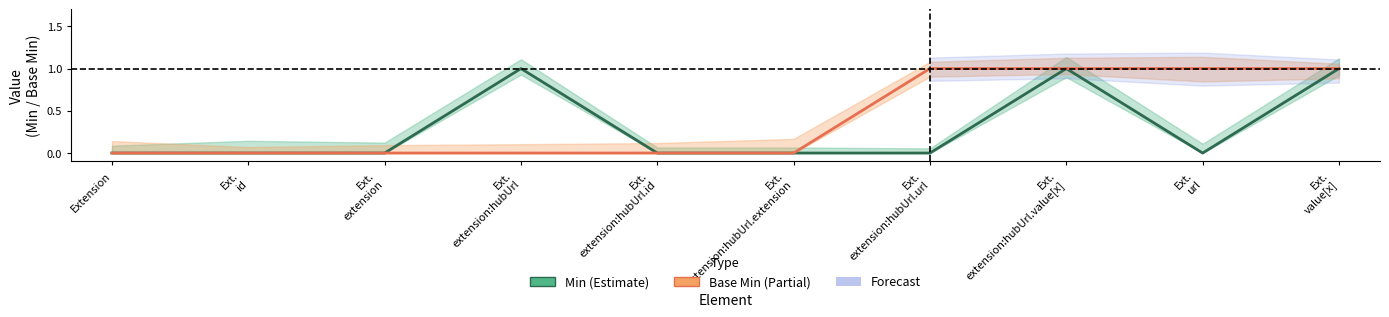

Is it true that Min (Estimate) equals 0 at Extension?

True